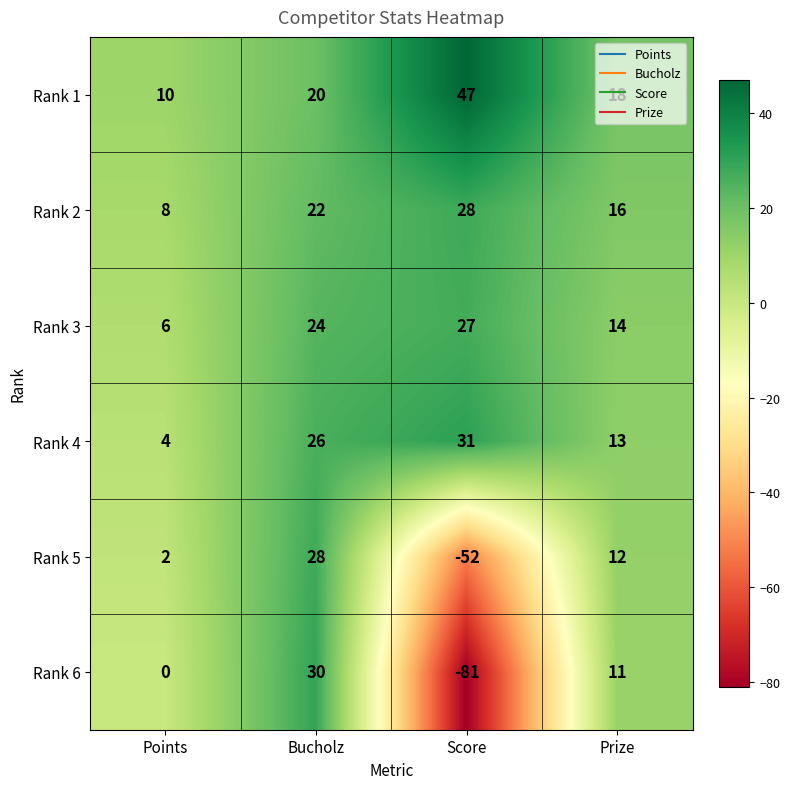

The value of Rank 4 at Prize is 3. True or false?

False